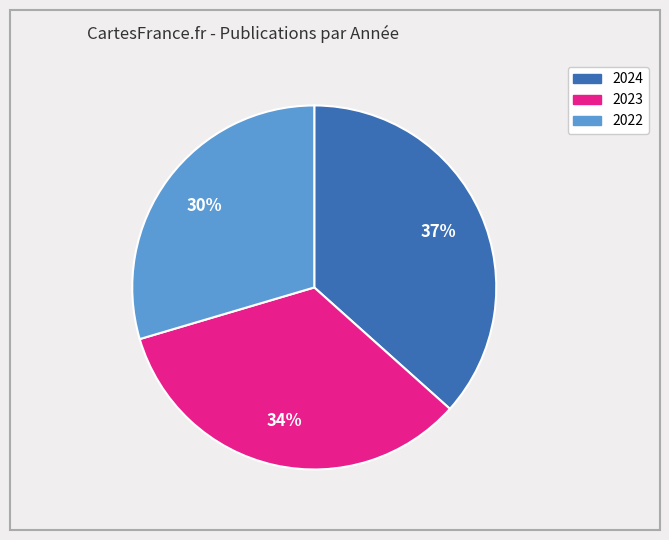

Which has a higher value, 2024 or 2022?

2024